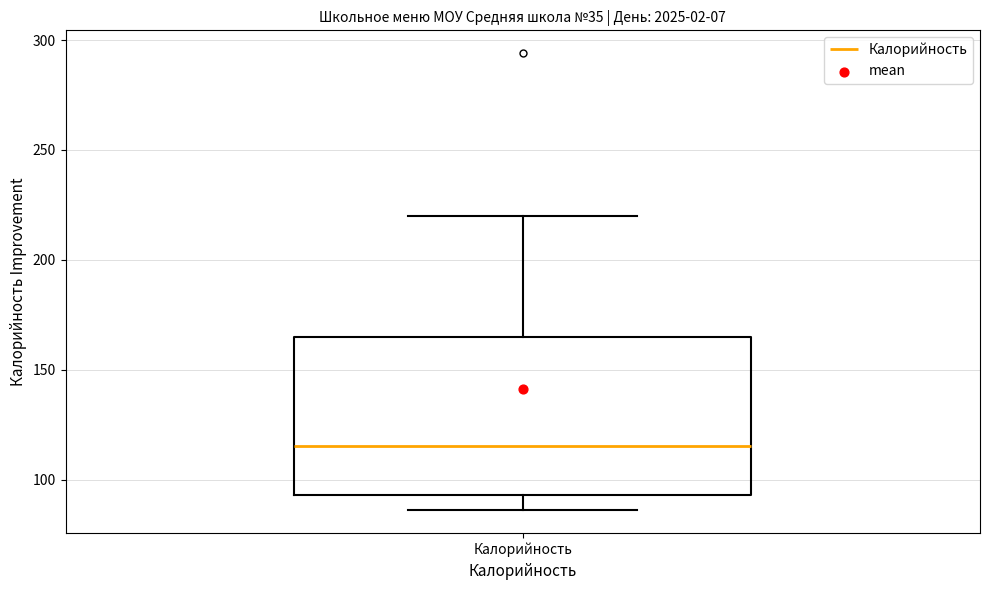

Where is the upper edge of the box for Калорийность on the y-axis? The values are not printed on the chart, so give them approximately, as read against the axis.

165